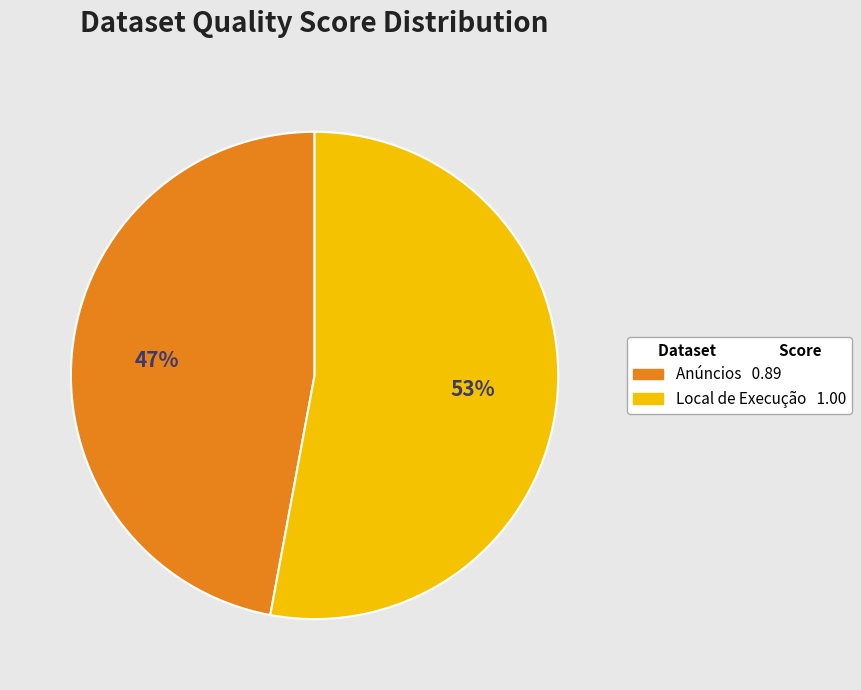

Is there any slice that represents more than half of the pie?

Yes